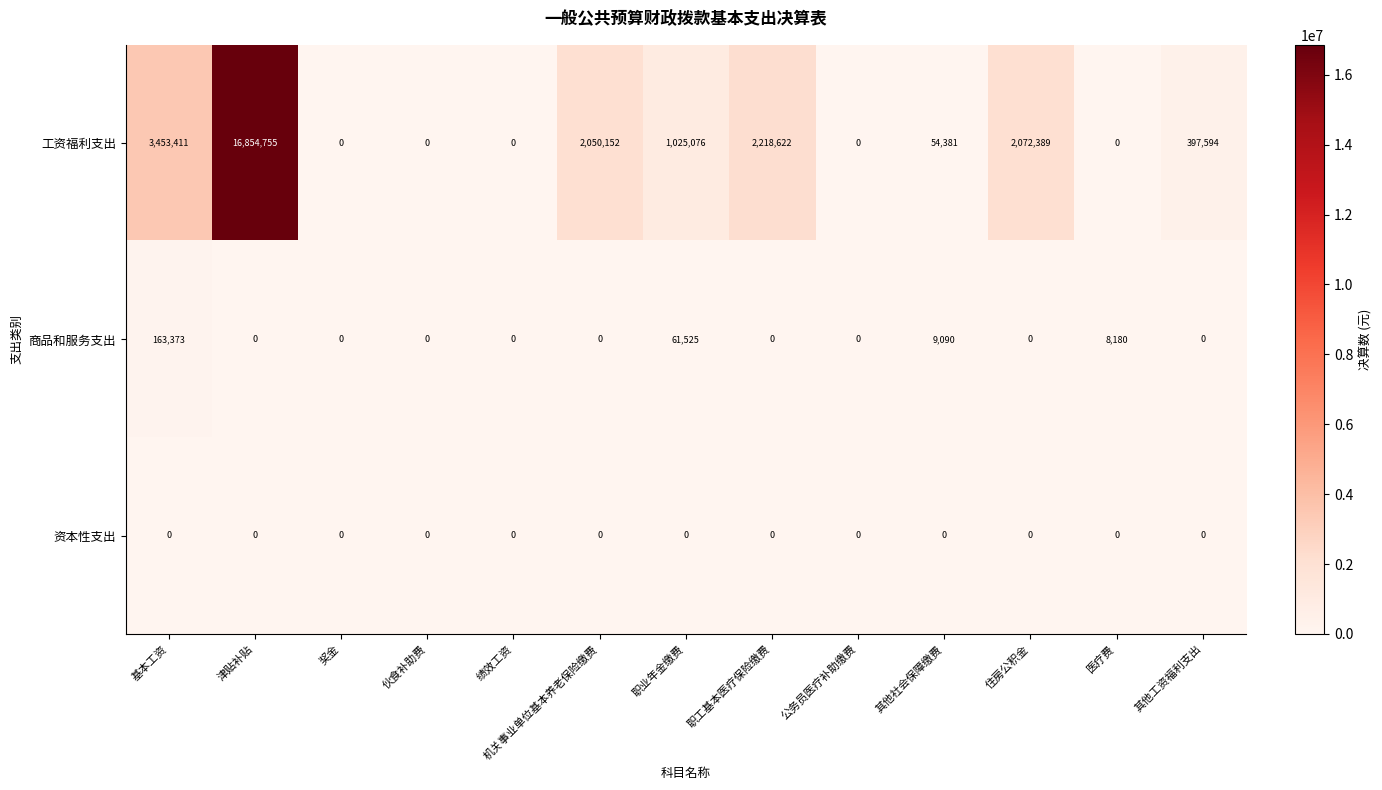

At 其他社会保障缴费, list the series in order from smallest to largest.

资本性支出, 商品和服务支出, 工资福利支出